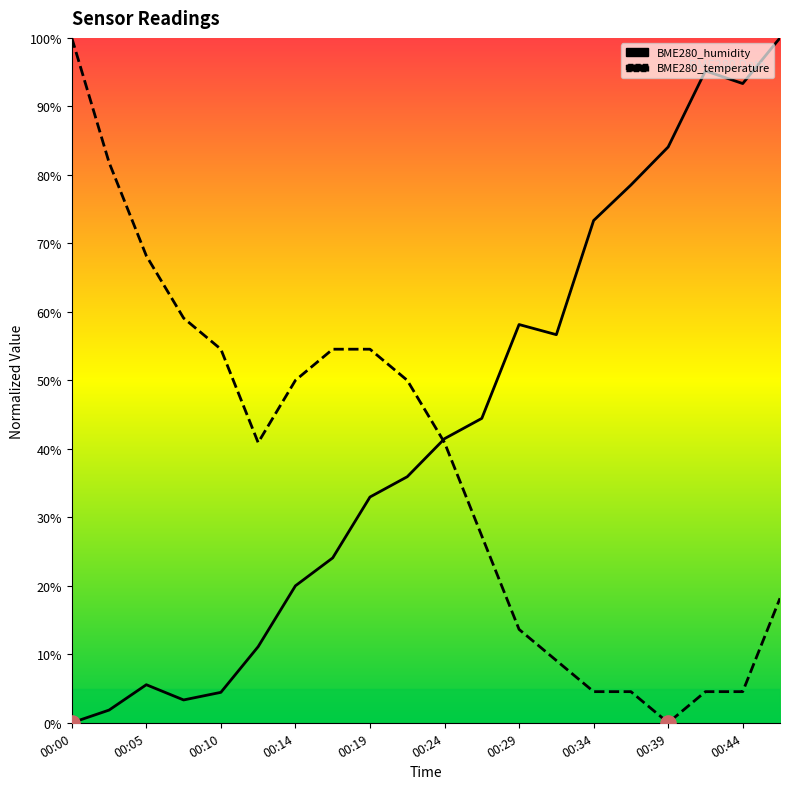

Which series has the largest total across all categories?

BME280_humidity